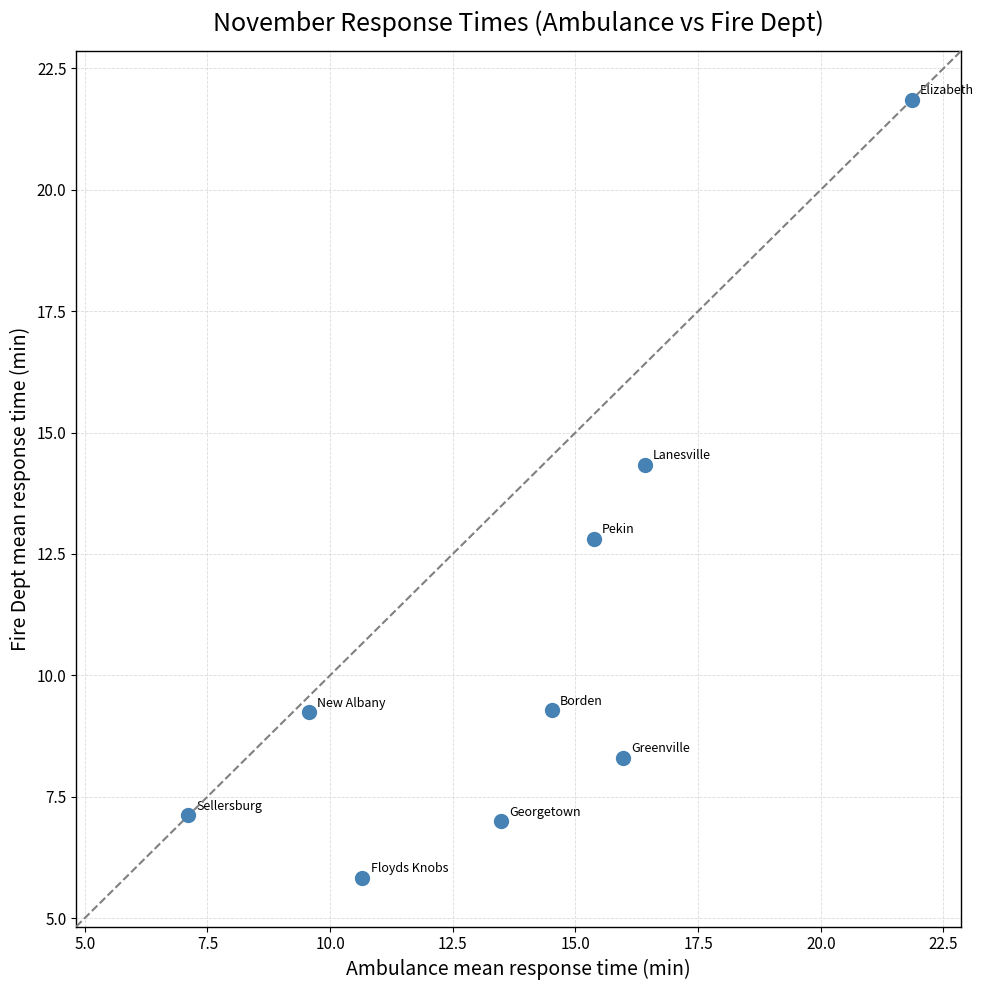

What is the range of Y values (max minus min)?

16.0